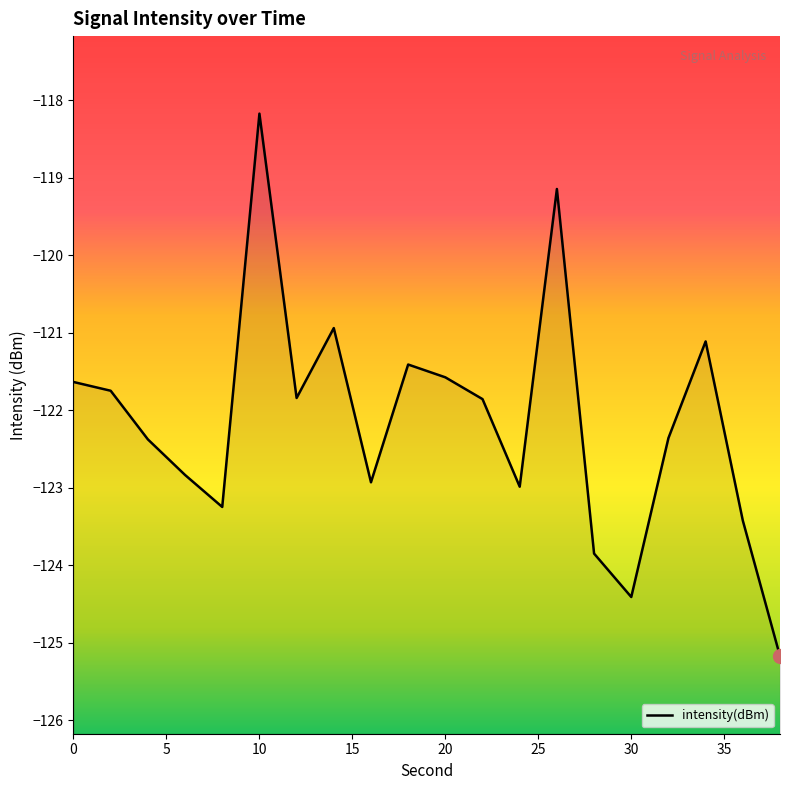

Between 36 and 32, which is larger?

32